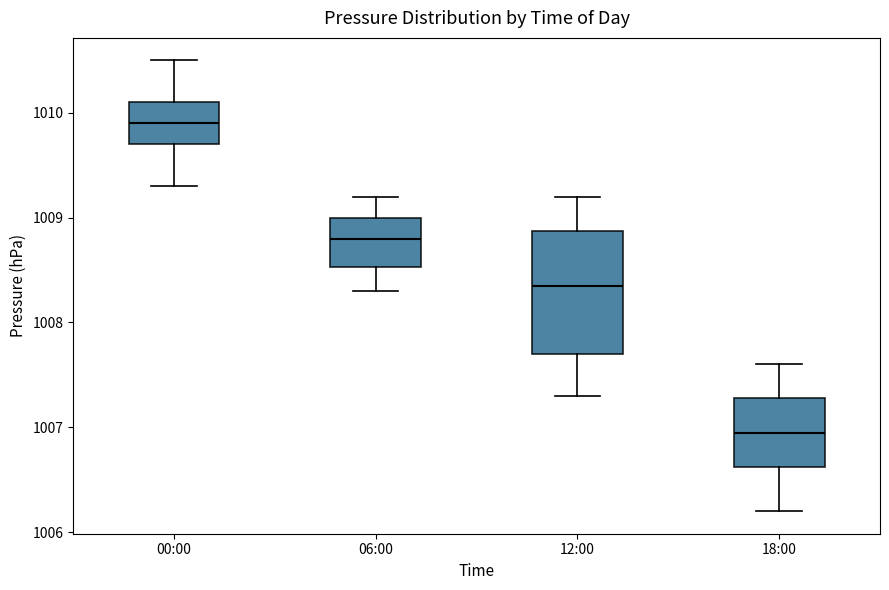

Which box's median line is the lowest?

18:00